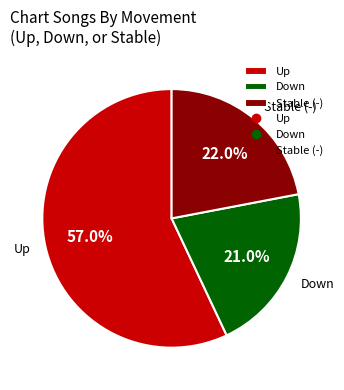

Combined, what portion of the pie is Up and Stable (-)?

79.0%